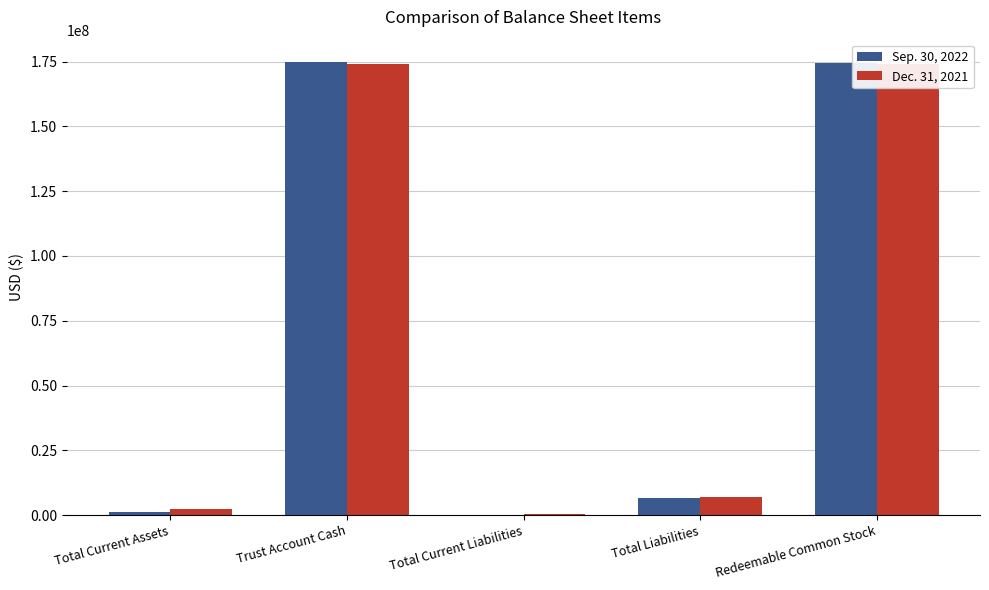

What is the difference between the Dec. 31, 2021 values at Redeemable Common Stock and Trust Account Cash?

9709